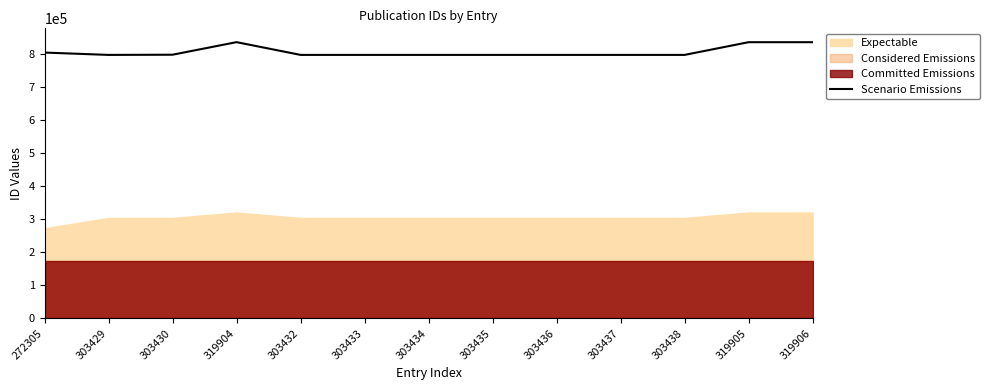

Does the chart display data point markers on the line(s)?

No